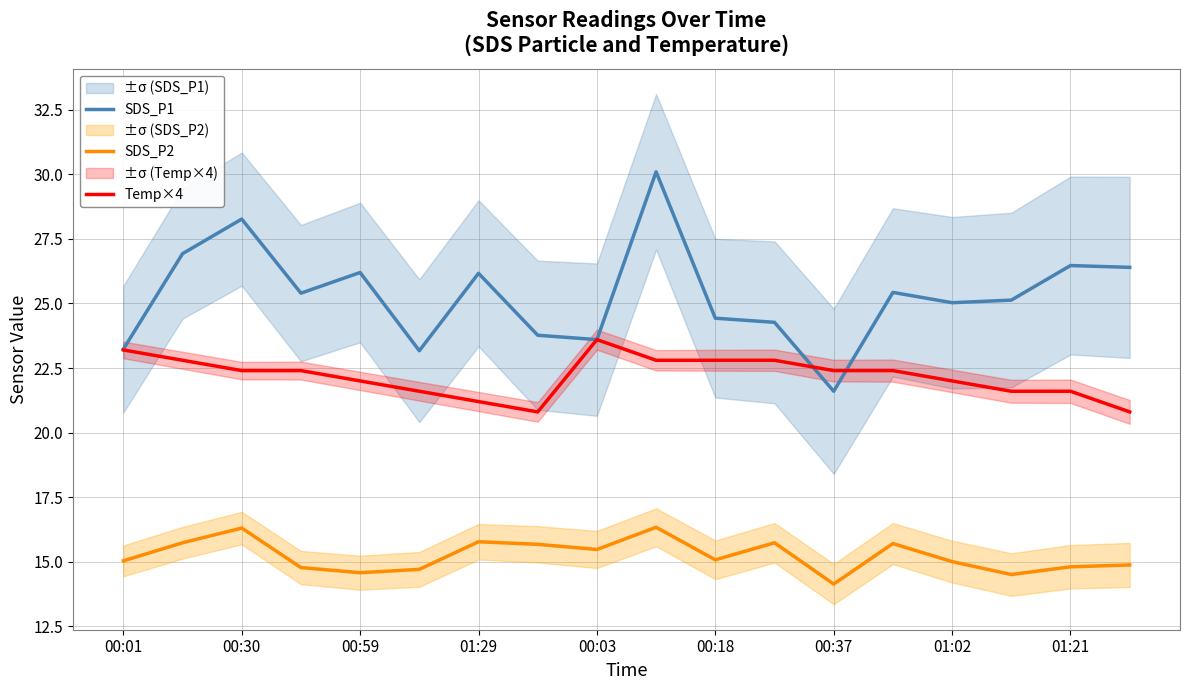

In SDS_P1, how many points are lower than both neighbors (excluding endpoints)?

5